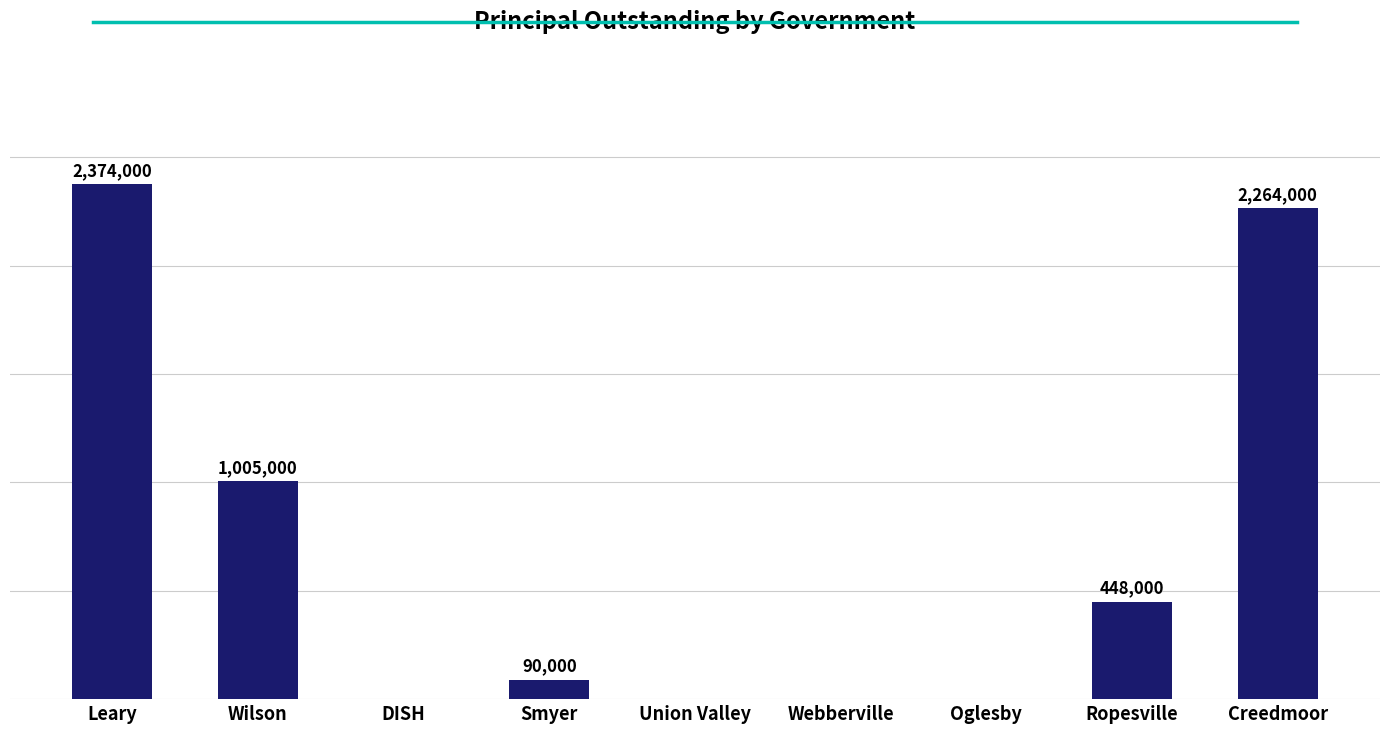

At which category does the chart reach its peak across all series?

Leary